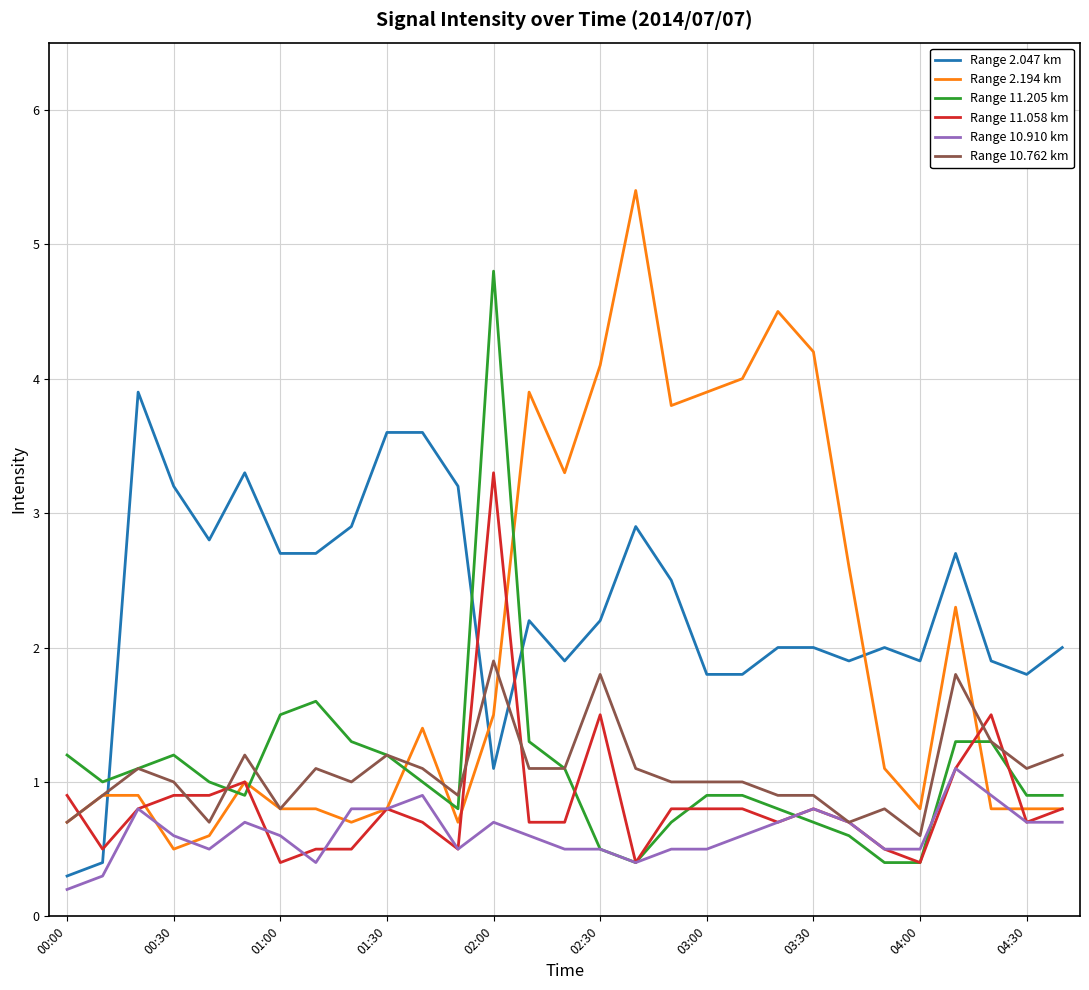

Reading right to left, extract all data points from this chart.

Range 2.047 km: 2.0	1.8	1.9	2.7	1.9	2.0	1.9	2.0	2.0	1.8	1.8	2.5	2.9	2.2	1.9	2.2	1.1	3.2	3.6	3.6	2.9	2.7	2.7	3.3	2.8	3.2	3.9	0.4	0.3
Range 2.194 km: 0.8	0.8	0.8	2.3	0.8	1.1	2.6	4.2	4.5	4.0	3.9	3.8	5.4	4.1	3.3	3.9	1.5	0.7	1.4	0.8	0.7	0.8	0.8	1.0	0.6	0.5	0.9	0.9	0.7
Range 11.205 km: 0.9	0.9	1.3	1.3	0.4	0.4	0.6	0.7	0.8	0.9	0.9	0.7	0.4	0.5	1.1	1.3	4.8	0.8	1.0	1.2	1.3	1.6	1.5	0.9	1.0	1.2	1.1	1.0	1.2
Range 11.058 km: 0.8	0.7	1.5	1.1	0.4	0.5	0.7	0.8	0.7	0.8	0.8	0.8	0.4	1.5	0.7	0.7	3.3	0.5	0.7	0.8	0.5	0.5	0.4	1.0	0.9	0.9	0.8	0.5	0.9
Range 10.910 km: 0.7	0.7	0.9	1.1	0.5	0.5	0.7	0.8	0.7	0.6	0.5	0.5	0.4	0.5	0.5	0.6	0.7	0.5	0.9	0.8	0.8	0.4	0.6	0.7	0.5	0.6	0.8	0.3	0.2
Range 10.762 km: 1.2	1.1	1.3	1.8	0.6	0.8	0.7	0.9	0.9	1.0	1.0	1.0	1.1	1.8	1.1	1.1	1.9	0.9	1.1	1.2	1.0	1.1	0.8	1.2	0.7	1.0	1.1	0.9	0.7